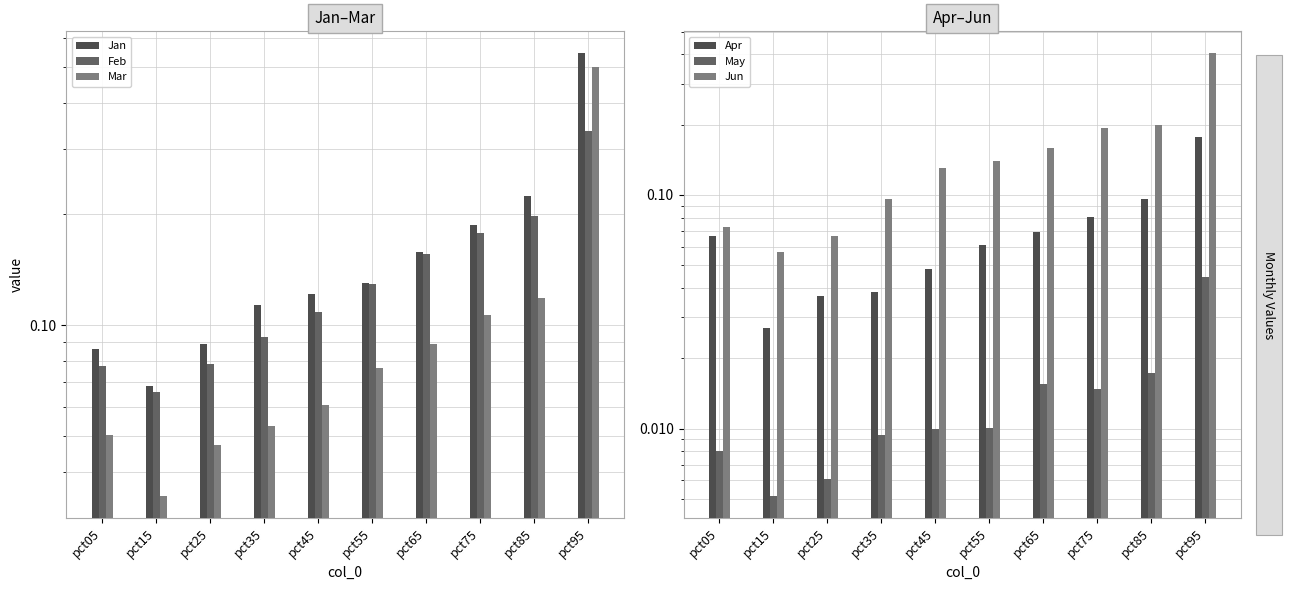

What is the value of the Jun bar at the 8th from the left?

0.2